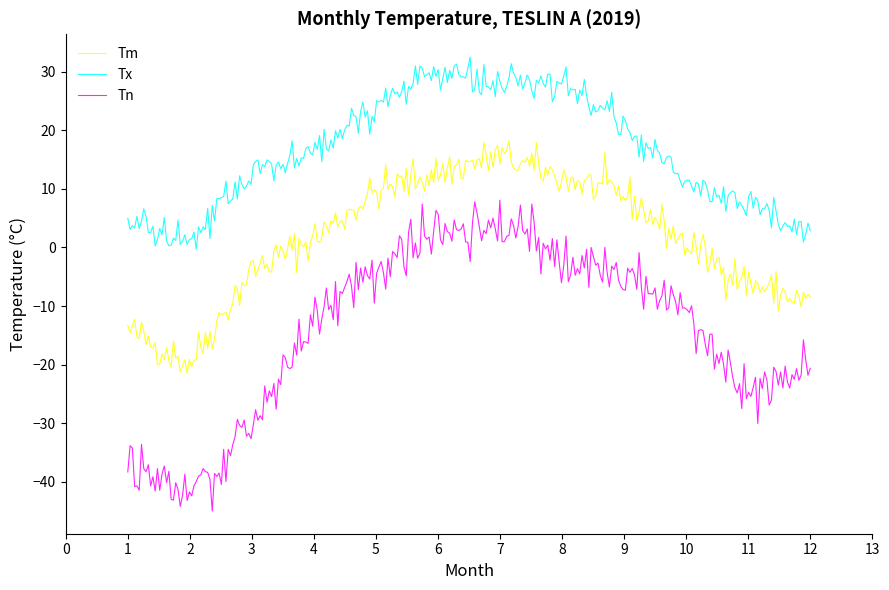

Which series has the widest spread of values?

Tn